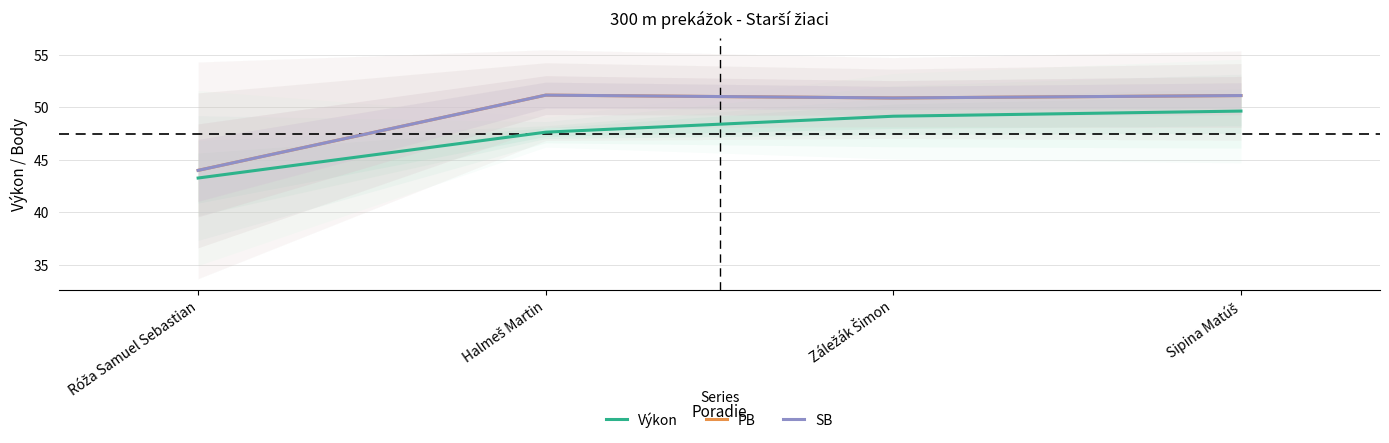

Does the chart display data point markers on the line(s)?

No